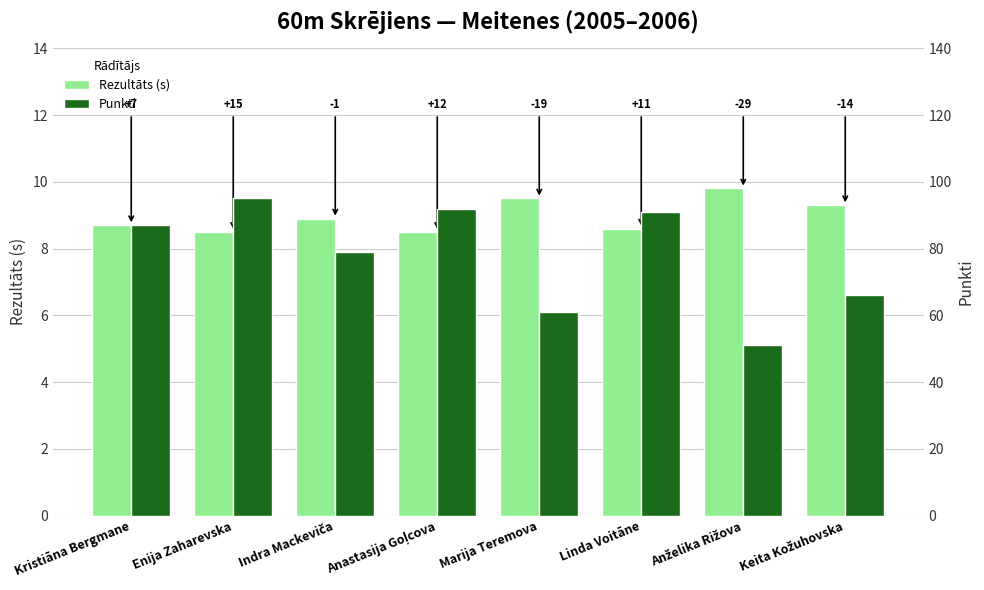

Reading left to right, what are all the values shown in this chart?

Rezultāts (s): 8.7	8.5	8.9	8.5	9.5	8.6	9.8	9.3
Punkti: 87.0	95.0	79.0	92.0	61.0	91.0	51.0	66.0